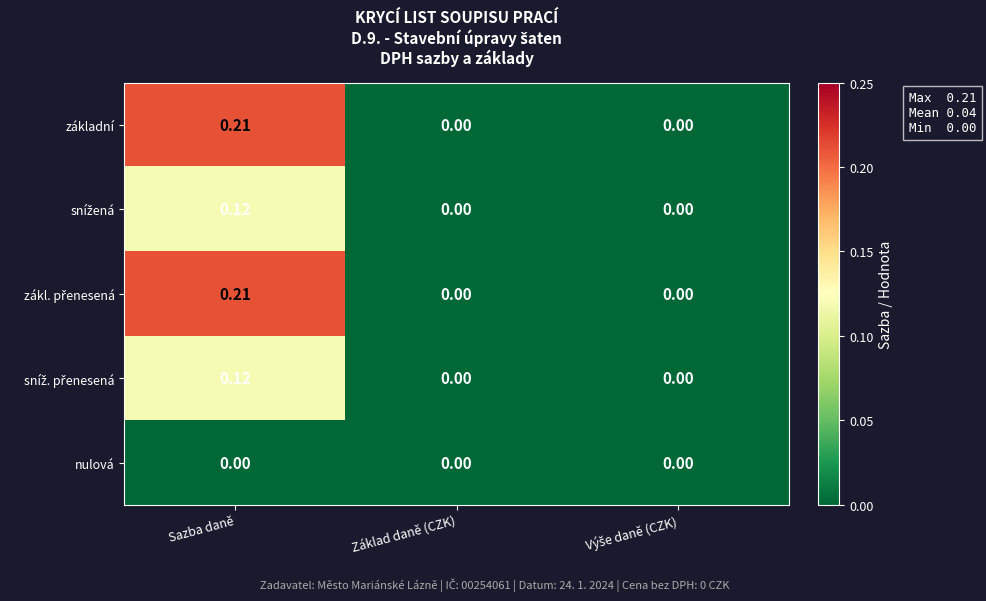

At which category is the sum across all series the highest?

Sazba daně